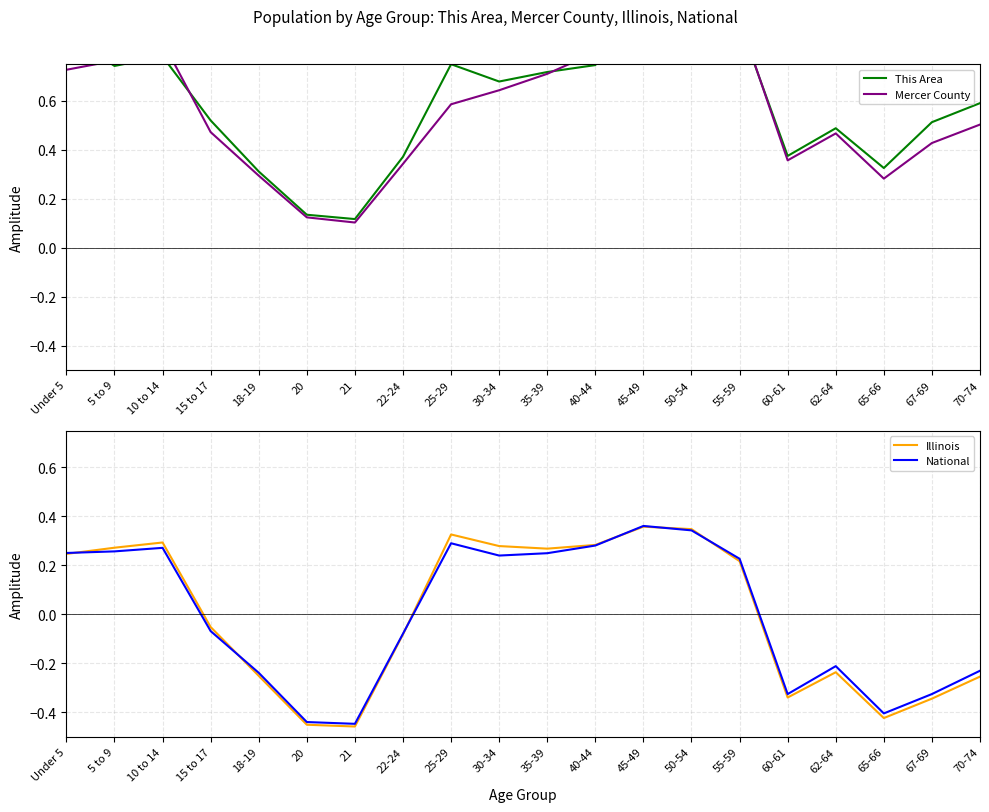

Which category has the lowest value across all series?

21